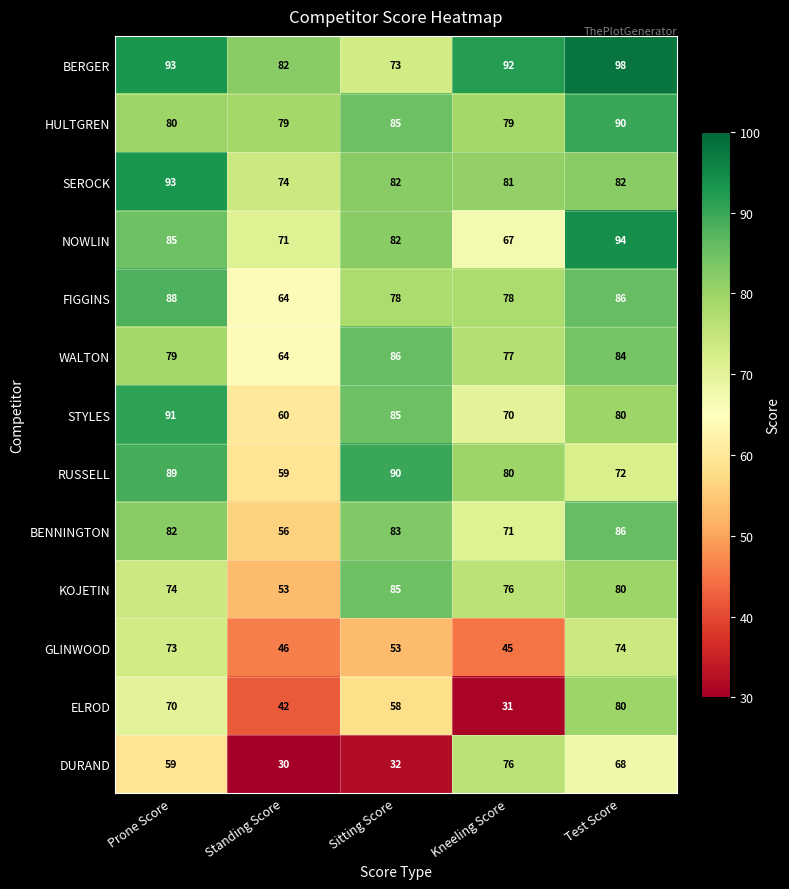

Rank the categories by STYLES value from highest to lowest.

Prone Score, Sitting Score, Test Score, Kneeling Score, Standing Score